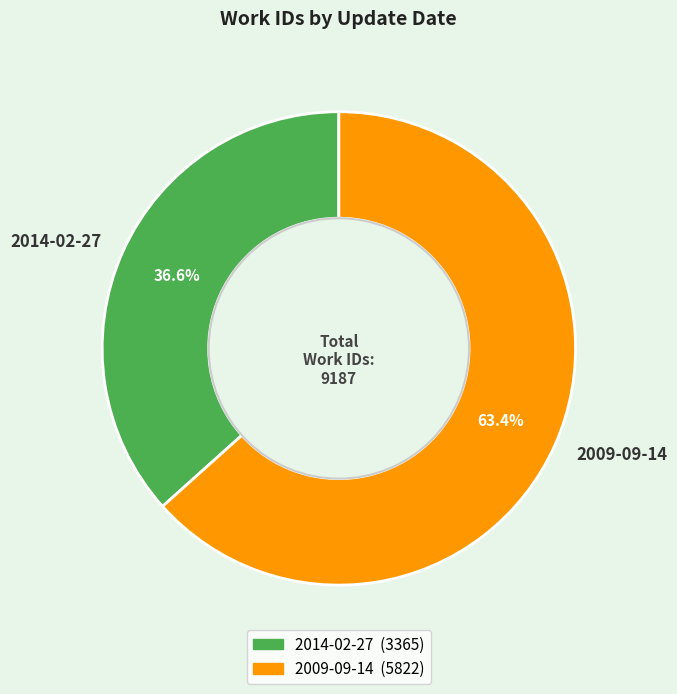

What is the smallest slice in the pie chart?

2014-02-27